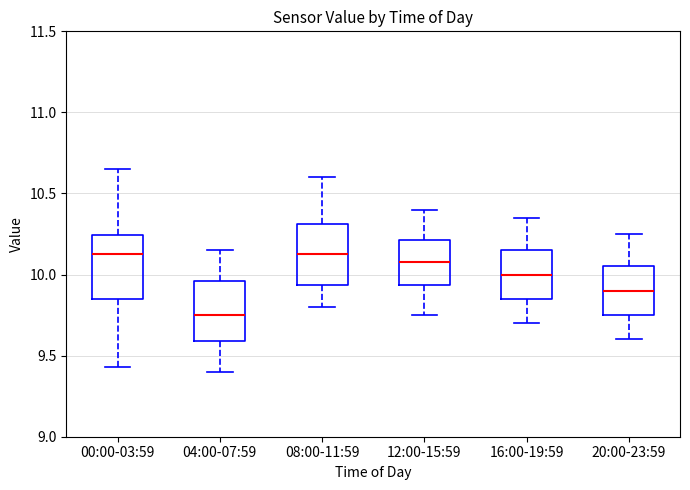

Which box's median line is the lowest?

04:00-07:59